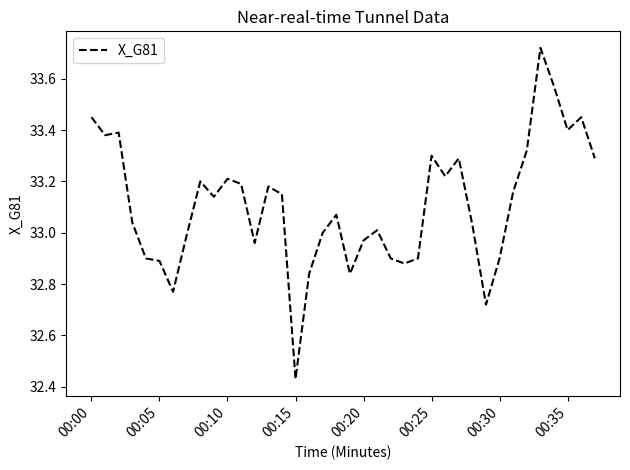

What is the difference between the maximum and minimum values?

1.3